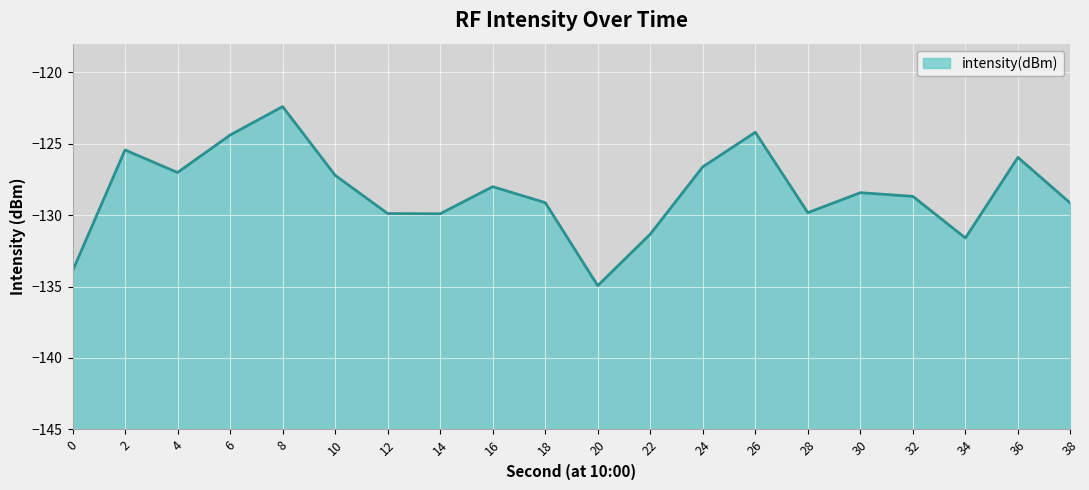

True or false: there are more than 0 points higher than both neighbors.

True